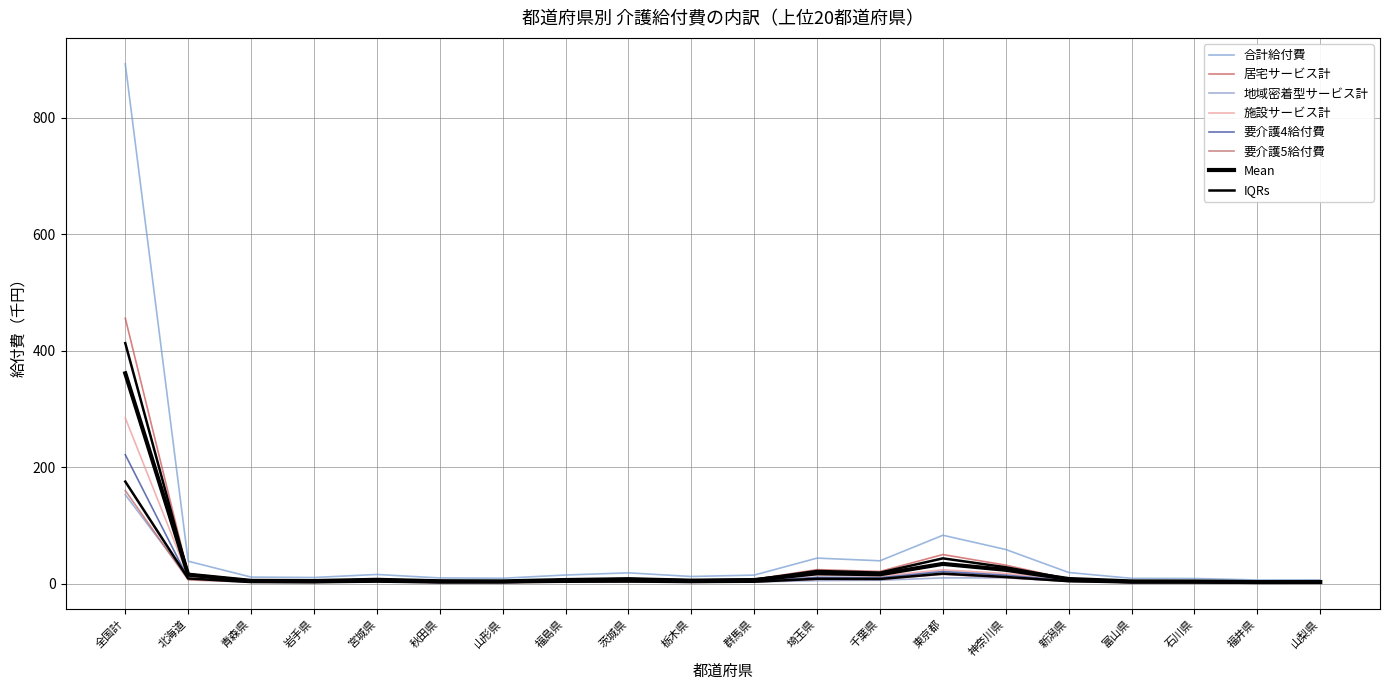

What is the label of the 7th point from the right?

東京都